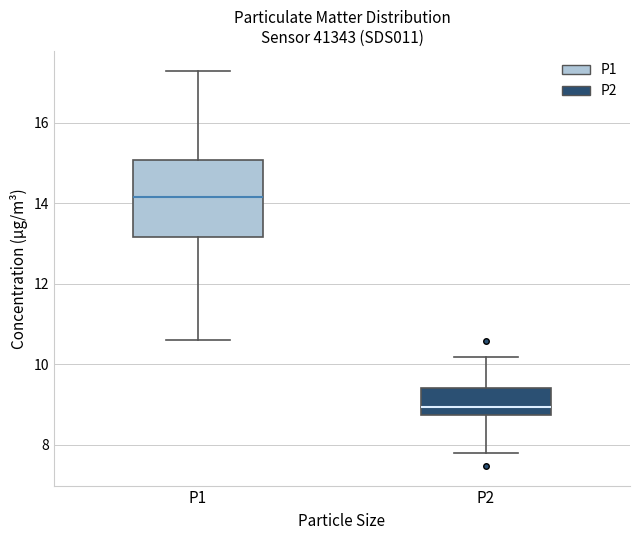

Comparing the boxes themselves (not the whiskers), which one is the tallest?

P1